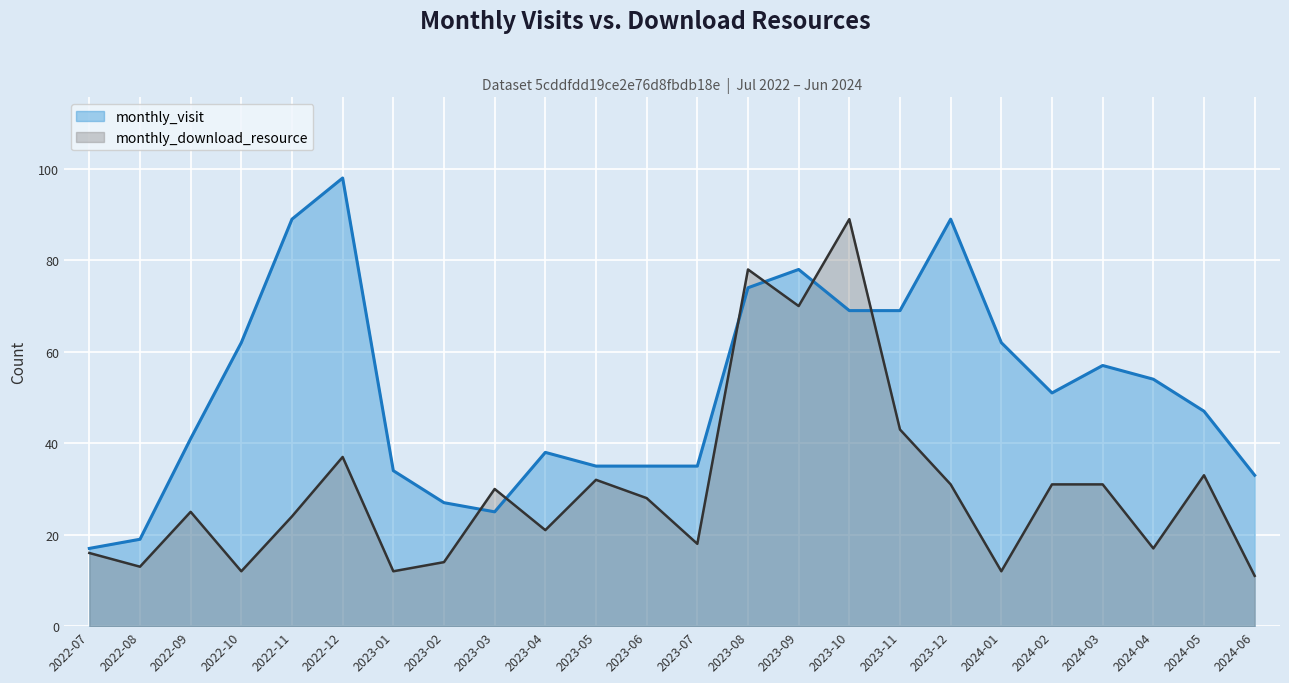

True or false: monthly_visit has more than 1 points higher than both neighbors.

True